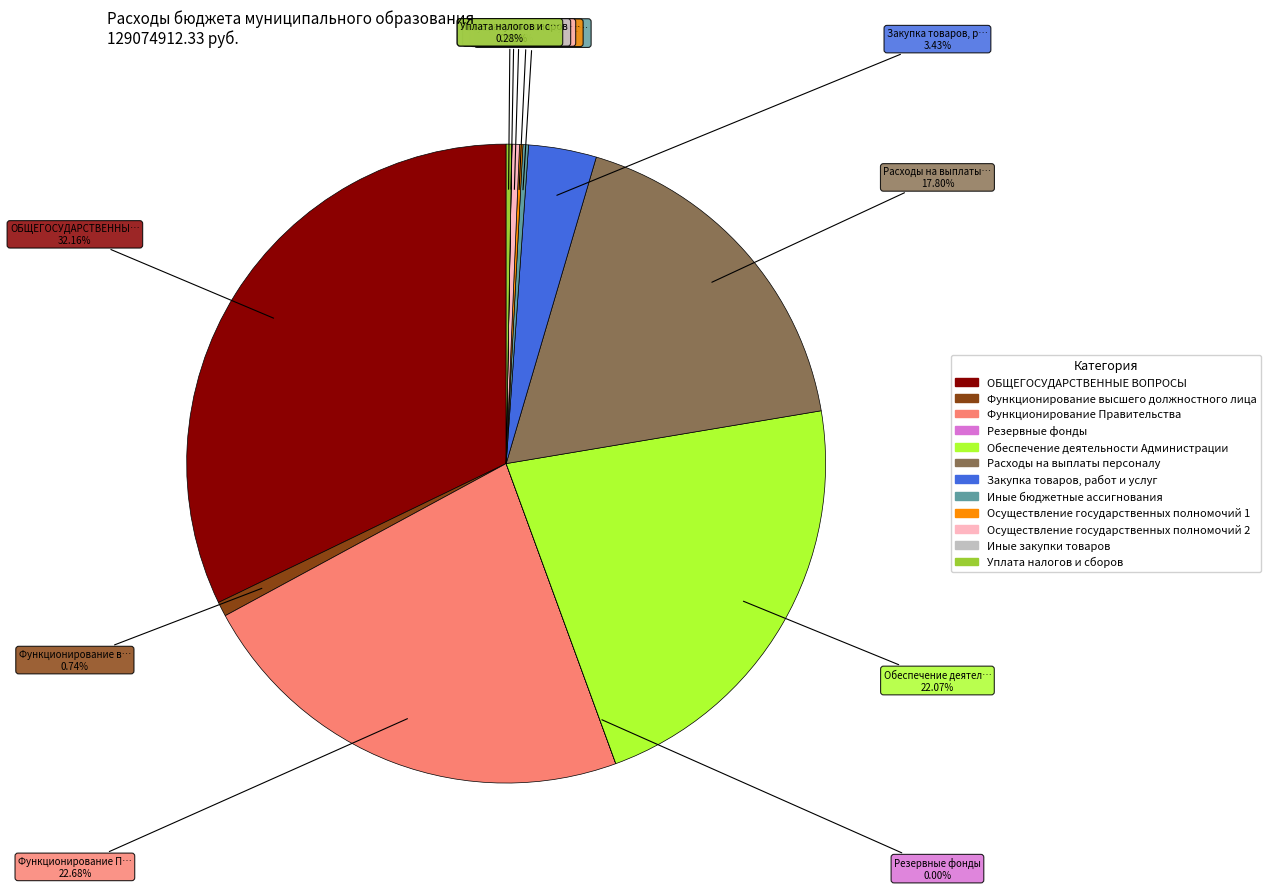

Which slice is the largest?

ОБЩЕГОСУДАРСТВЕННЫЕ ВОПРОСЫ